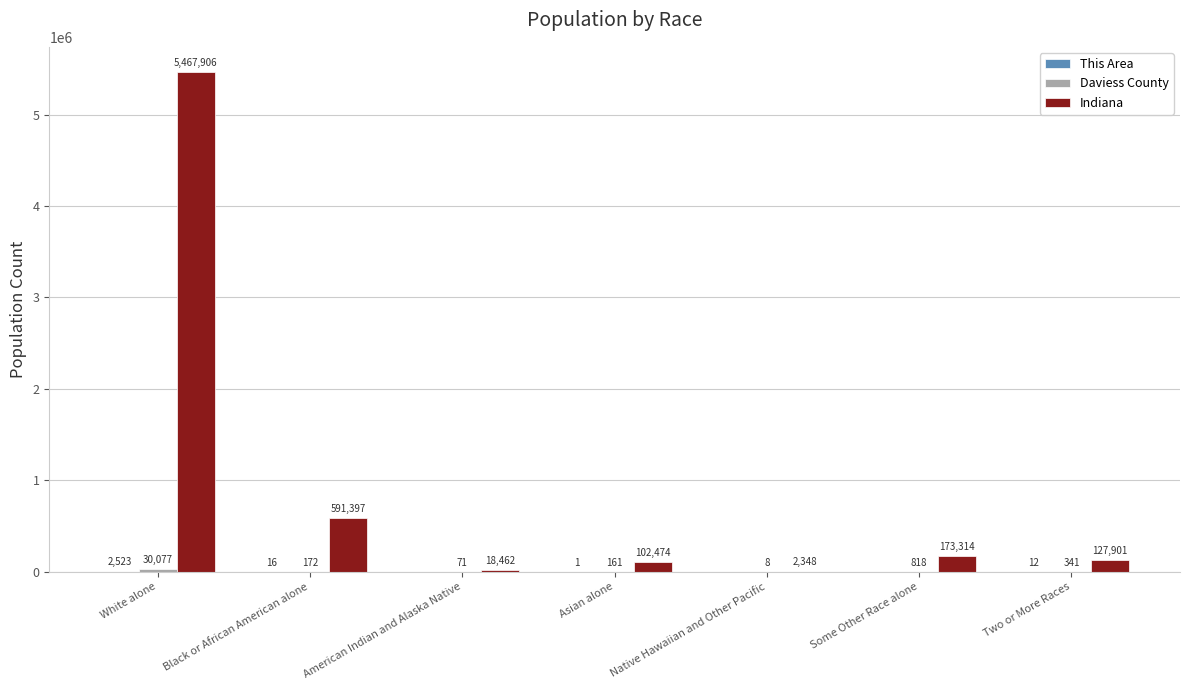

What is the greatest value displayed?

5467906